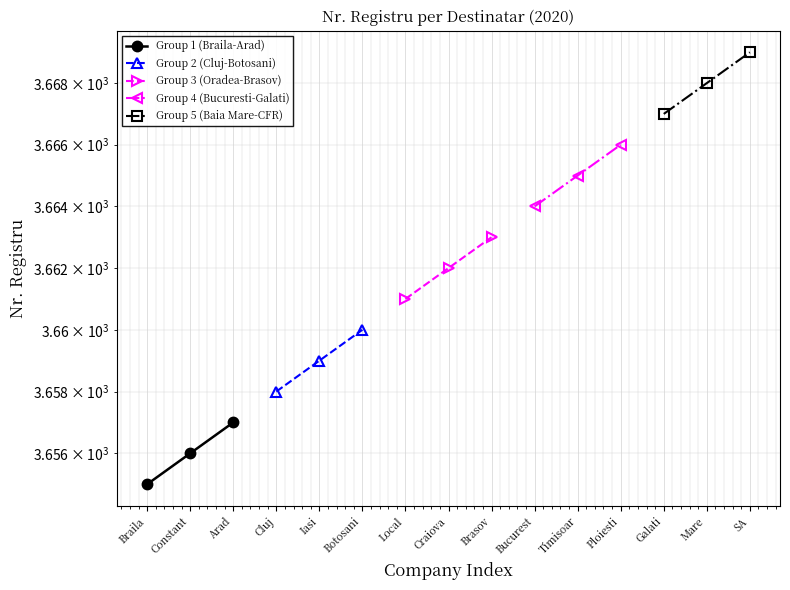

What is the lowest value of the Group 4 (Bucuresti-Galati) series?

3664